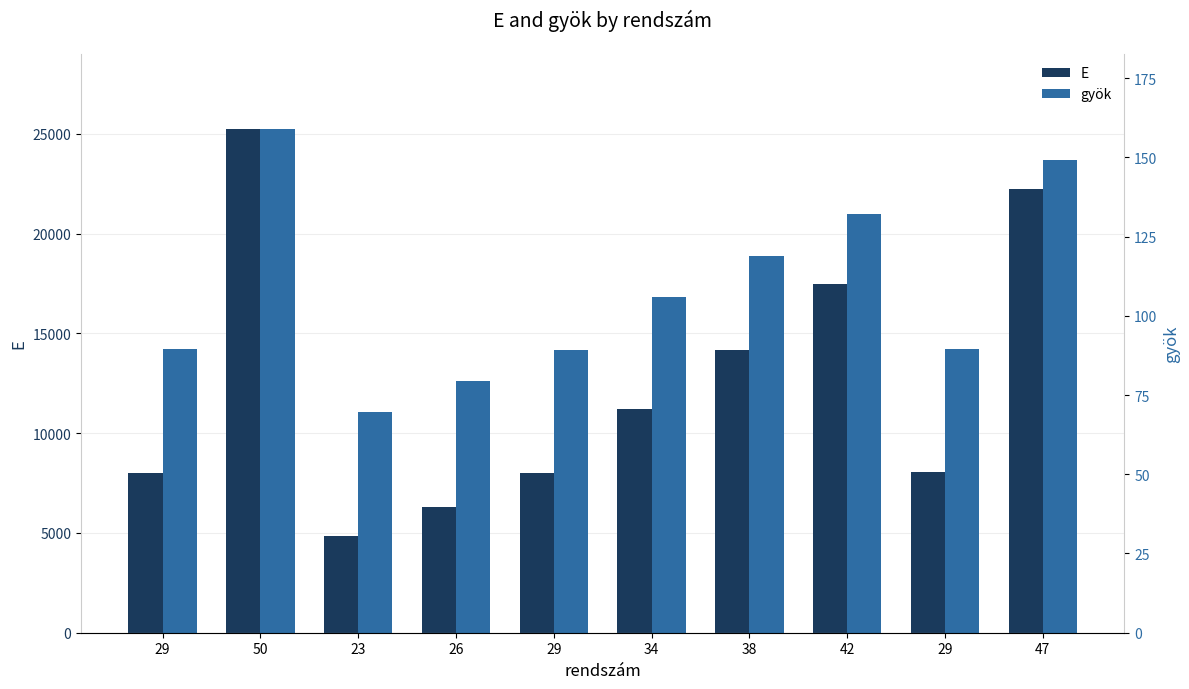

Rank the series by their average value, from lowest to highest.

gyök, E